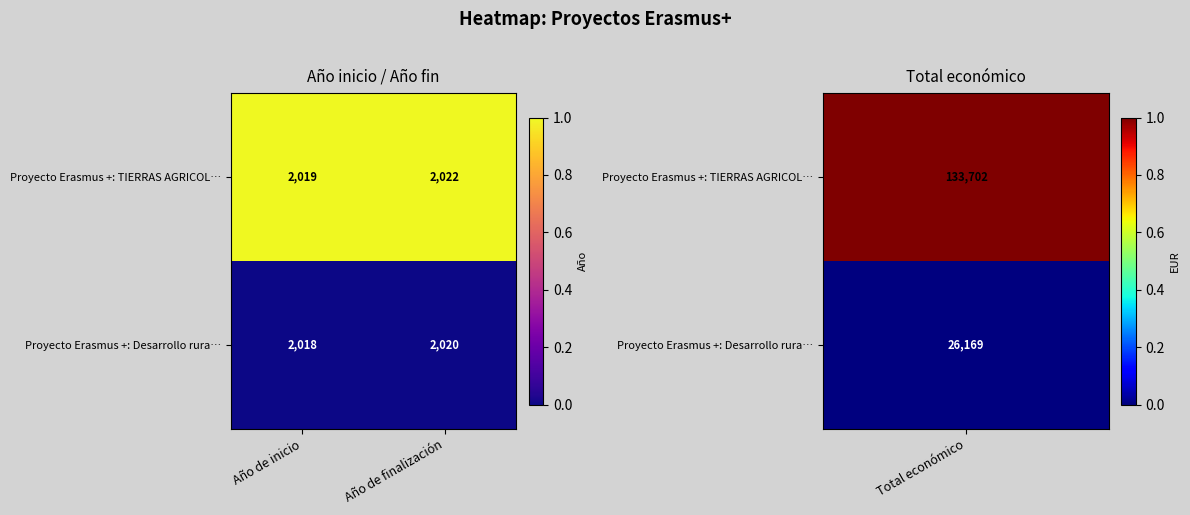

Count the number of categories in the chart.

2